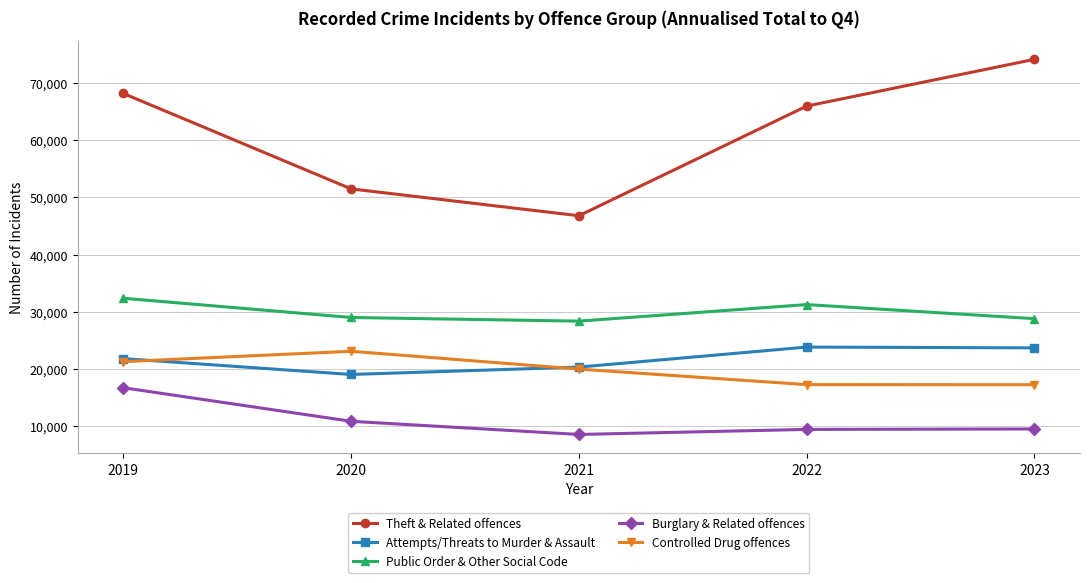

Does the chart have visible grid lines?

Yes